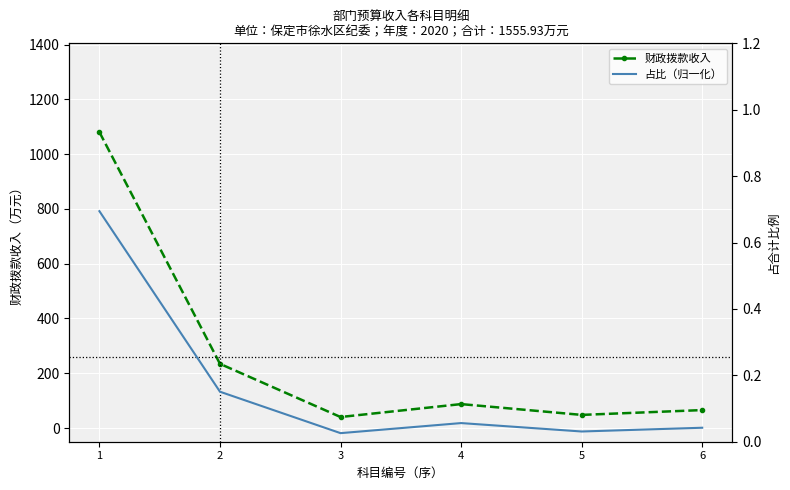

List the series in order of their overall mean, highest first.

财政拨款收入, 占比（归一化）